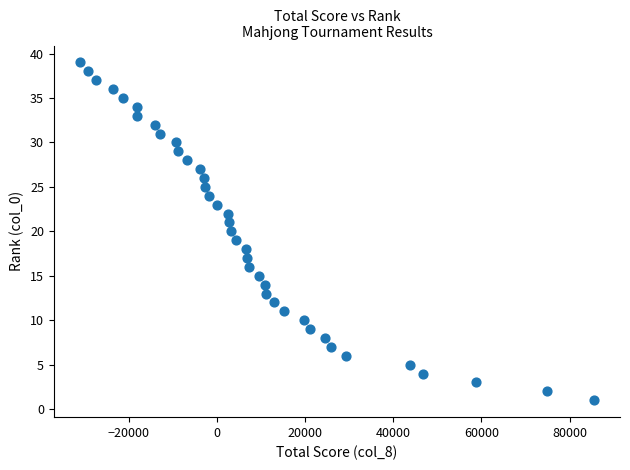

What is the range of Y values (max minus min)?

38